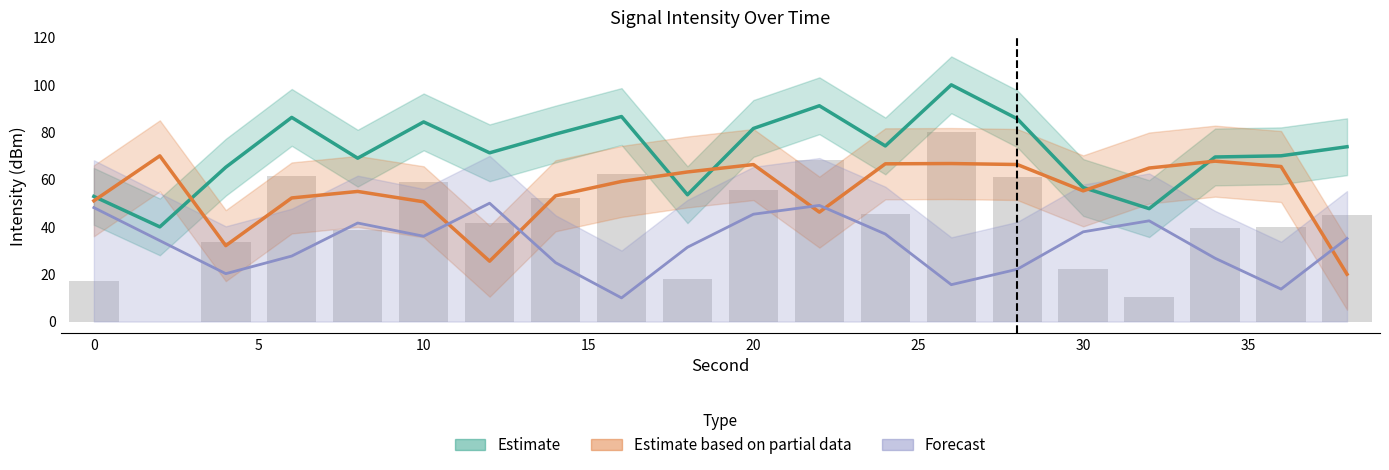

How many data points in Estimate based on partial data are less than 59?

10